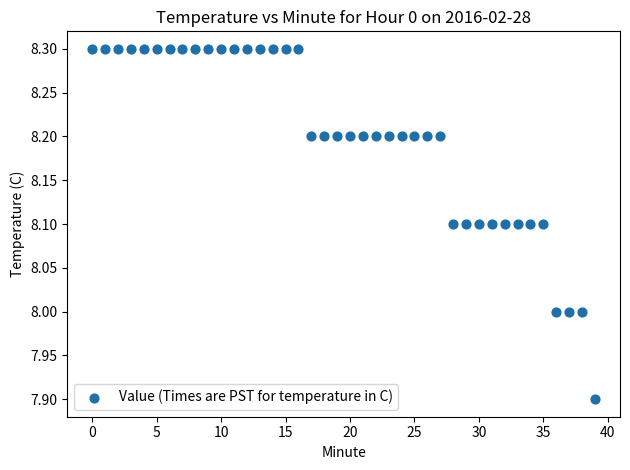

What is the range of Y values (max minus min)?

0.4